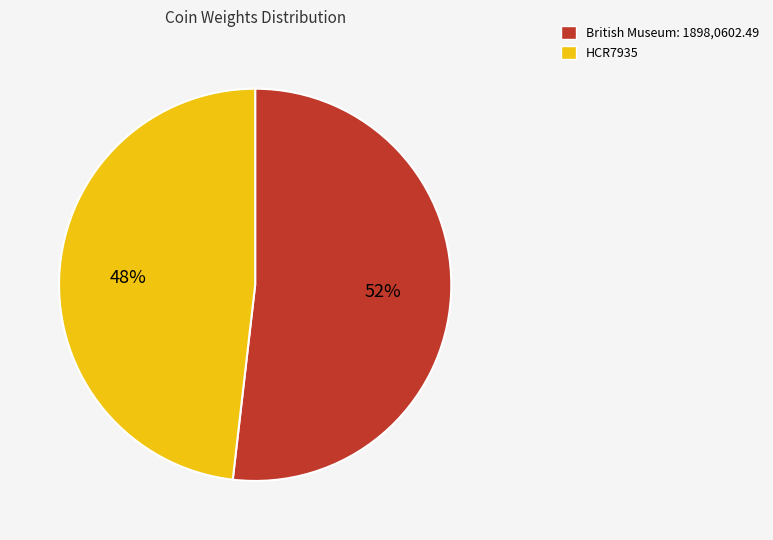

What percentage is the British Museum: 1898,0602.49 slice, to the nearest percent?

52%